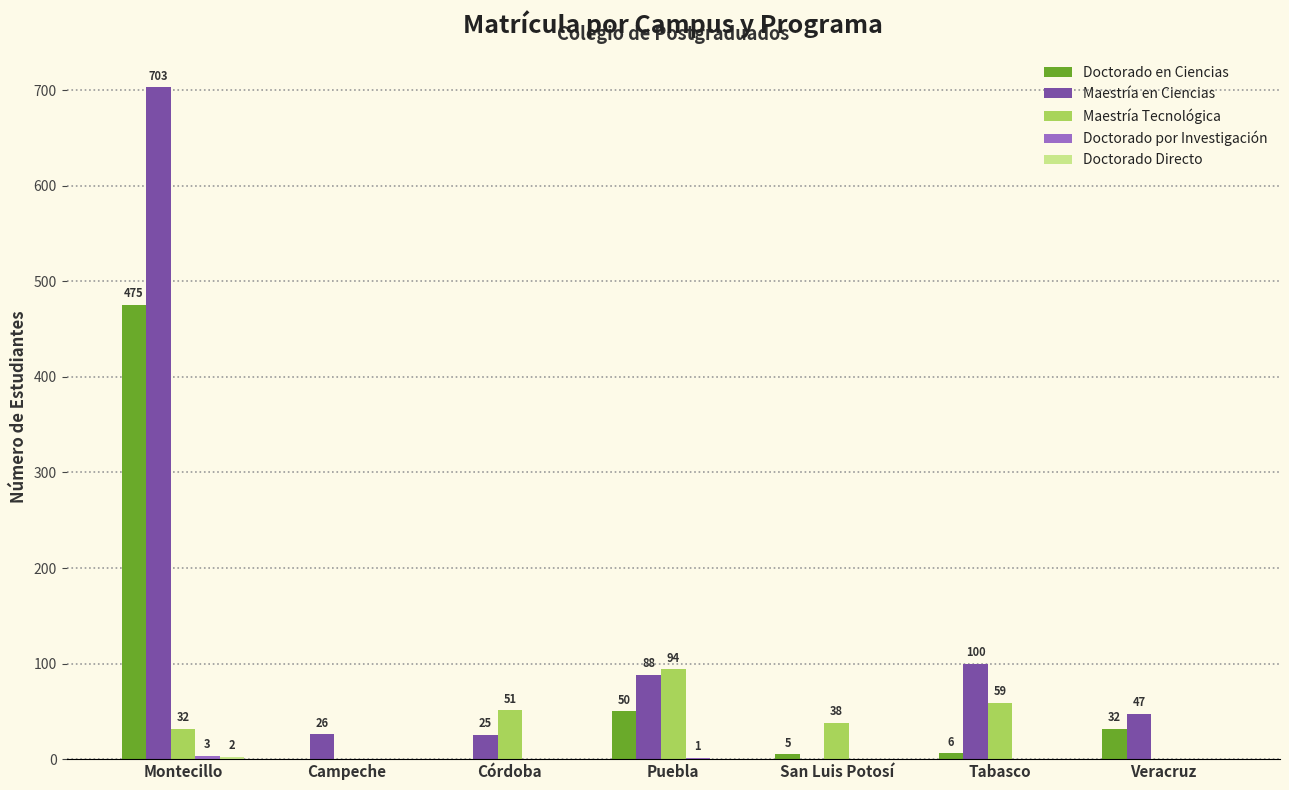

What is the sum of the Maestría Tecnológica values at San Luis Potosí and Montecillo?

70